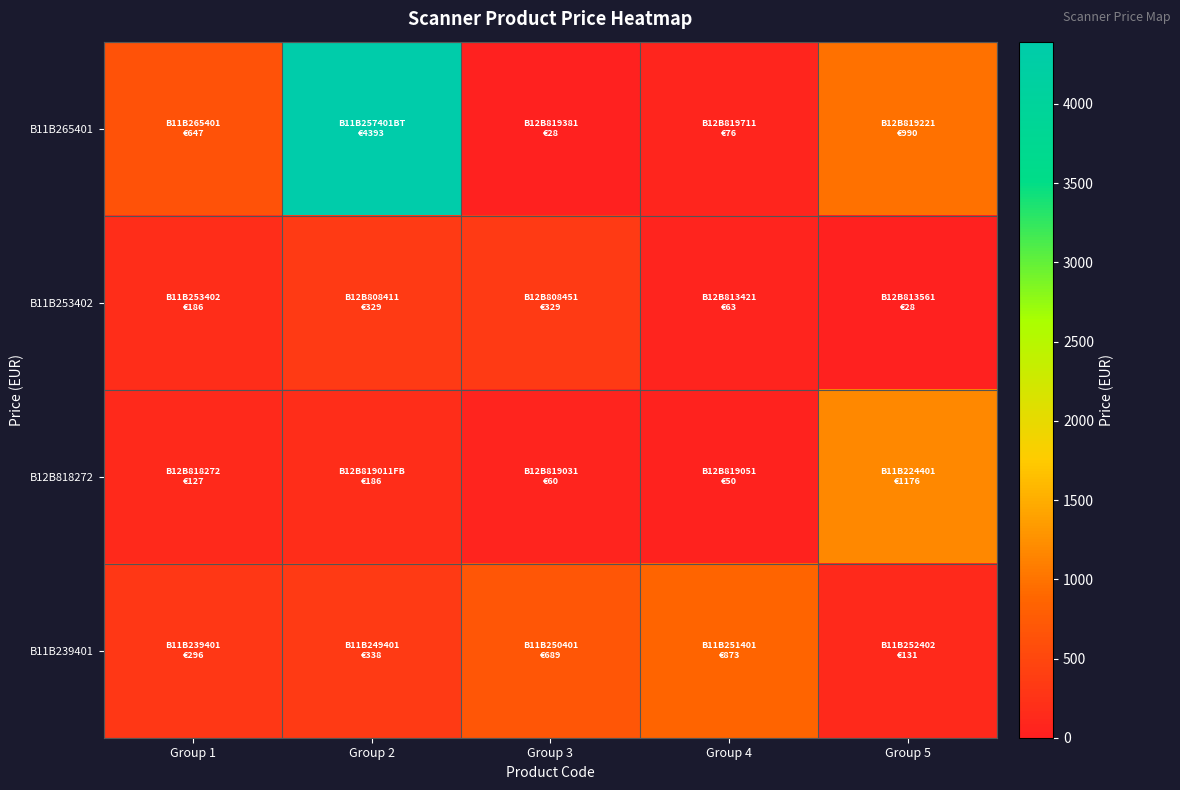

Between Group 1 and Group 4, which series saw the biggest shift?

B11B239401